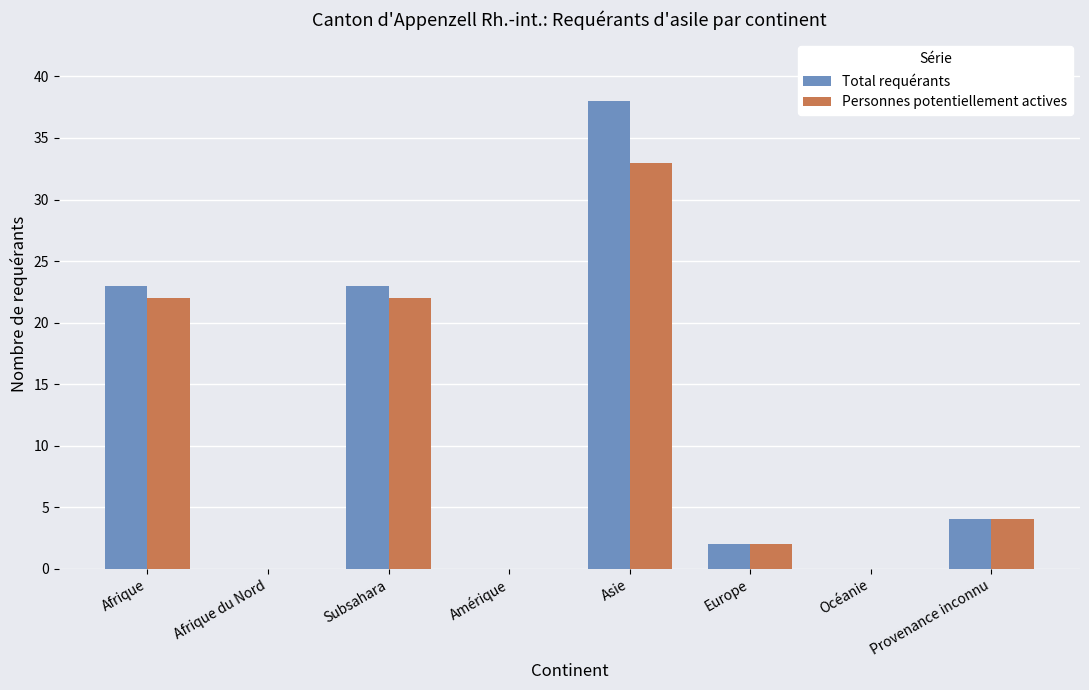

Reading left to right, transcribe all the data shown in this chart.

Total requérants: Afrique=23	Afrique du Nord=0	Subsahara=23	Amérique=0	Asie=38	Europe=2	Océanie=0	Provenance inconnu=4
Personnes potentiellement actives: Afrique=22	Afrique du Nord=0	Subsahara=22	Amérique=0	Asie=33	Europe=2	Océanie=0	Provenance inconnu=4